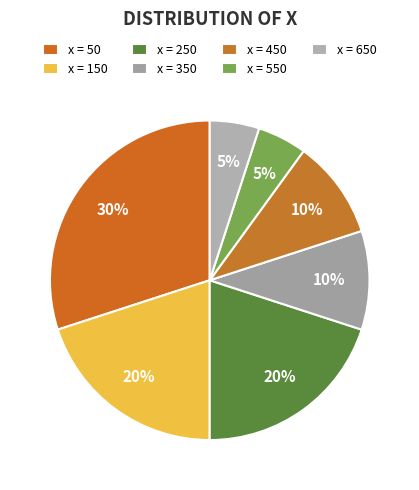

To the nearest percent, what is the difference between the largest and smallest slice percentages?

25%